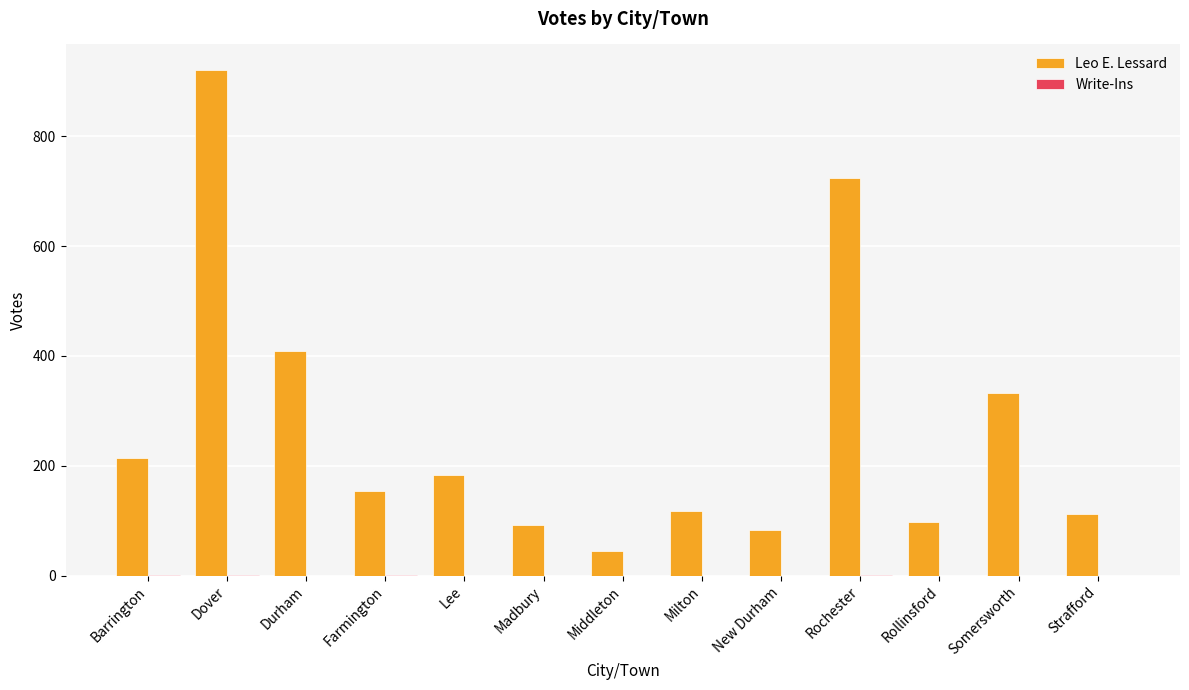

At which category is the sum across all series the highest?

Dover